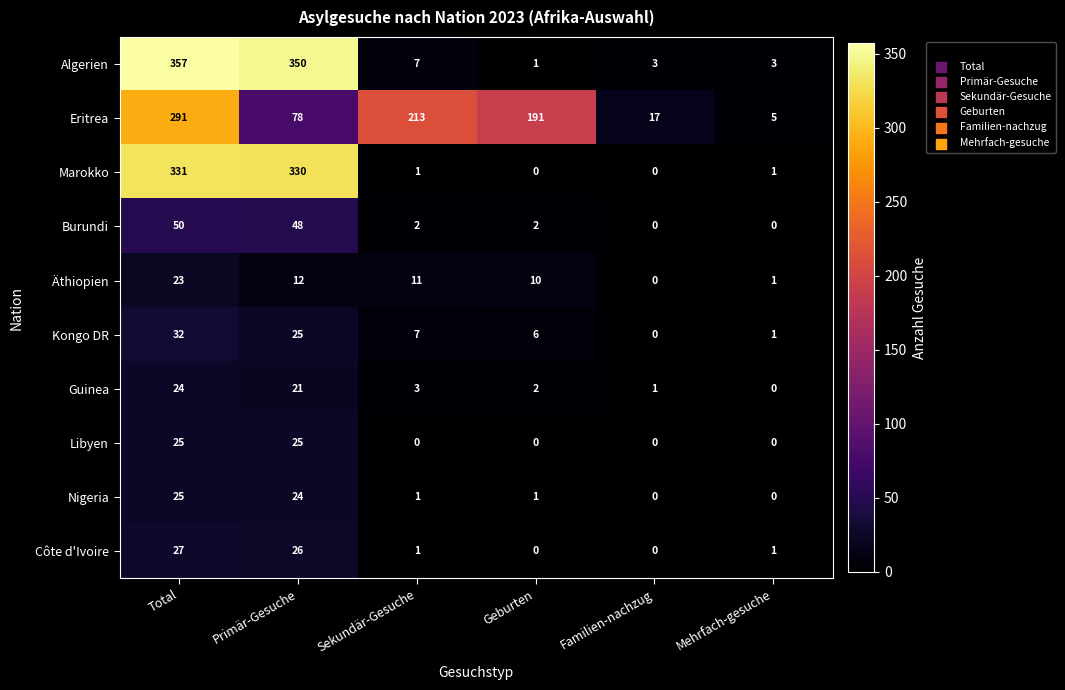

Between Sekundär-Gesuche and Familien-nachzug, which series saw the biggest shift?

Eritrea